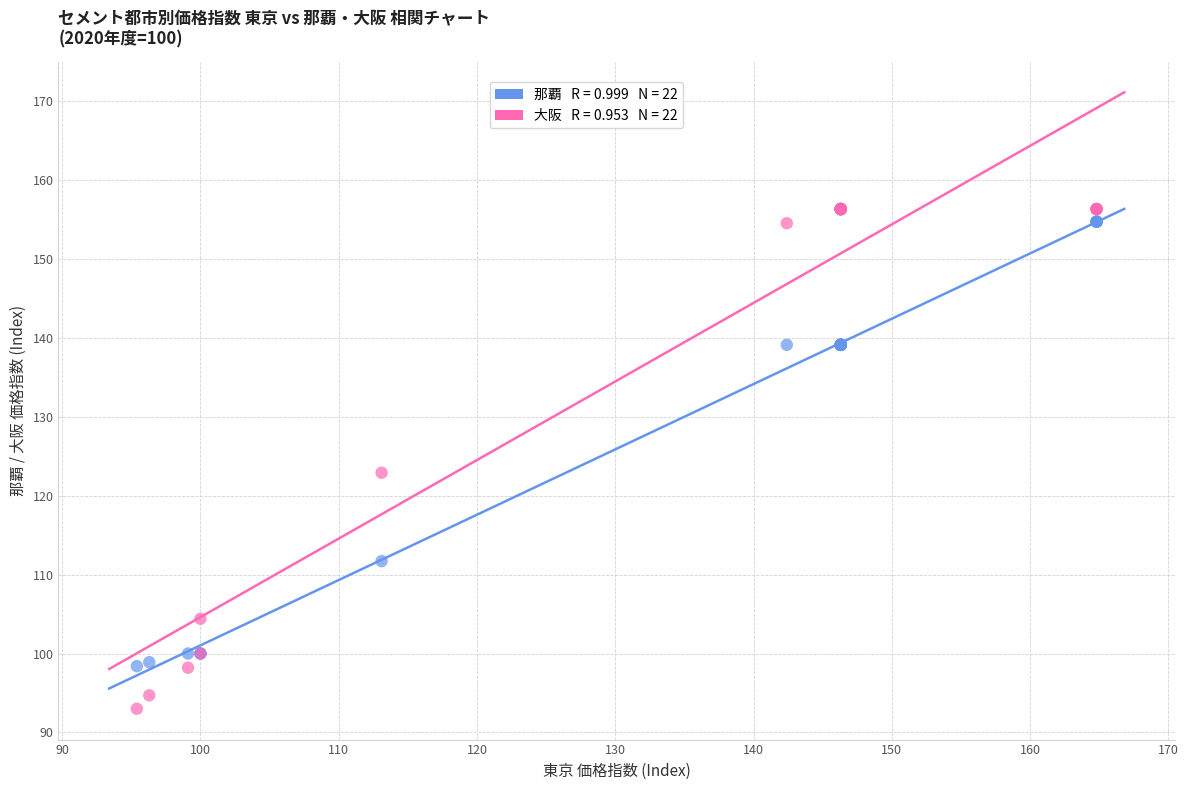

Across all series, what Y value is closest to 124?

122.9